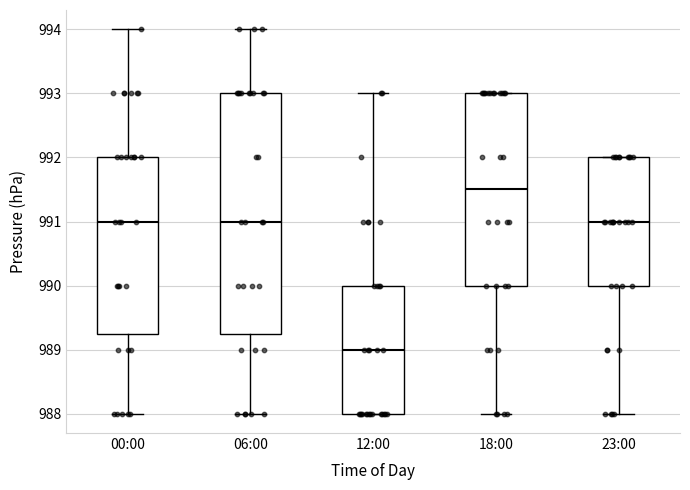

Which box is the tallest, from its lower edge to its upper edge?

06:00